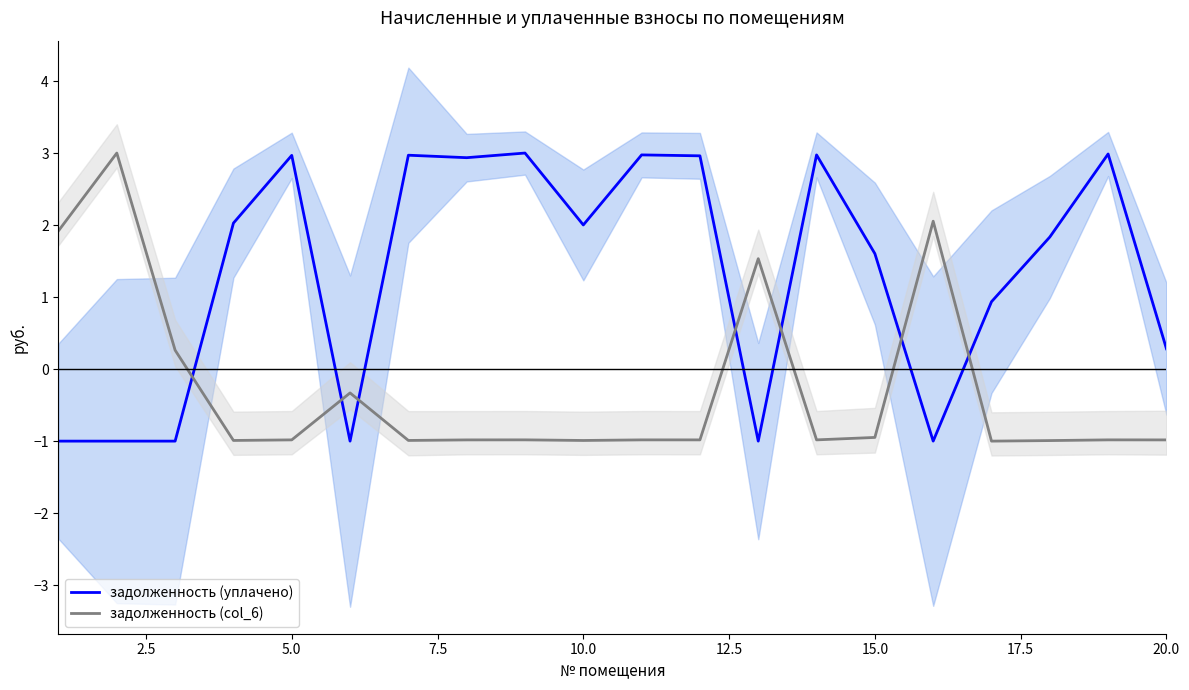

What is the highest value of the задолженность (уплачено) series?

3.0